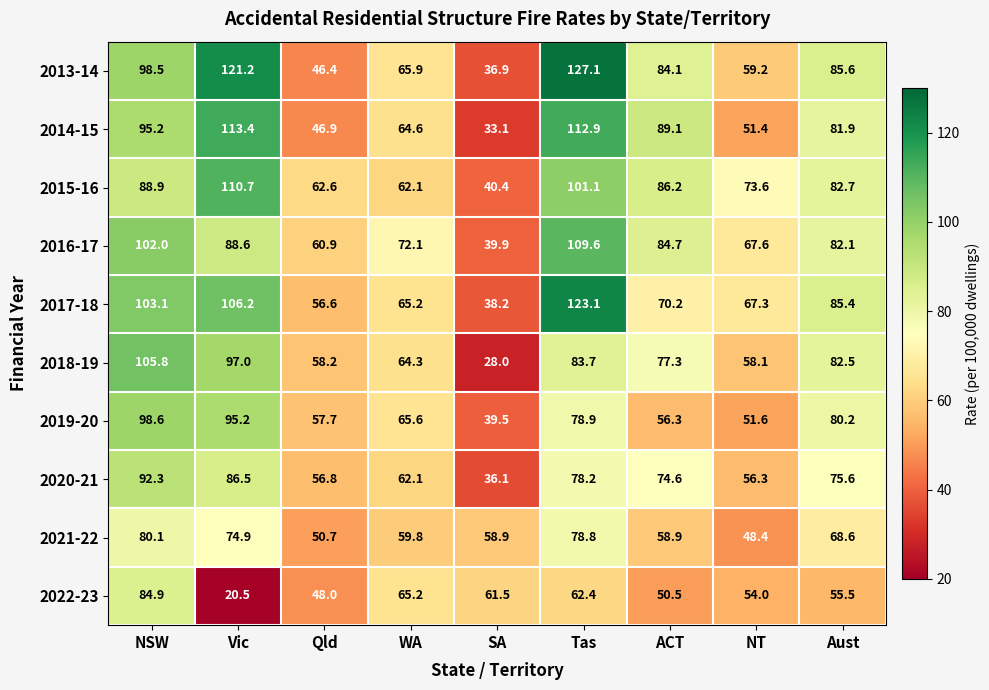

The 2015-16 series shows 188.4 at Vic. True or false?

False